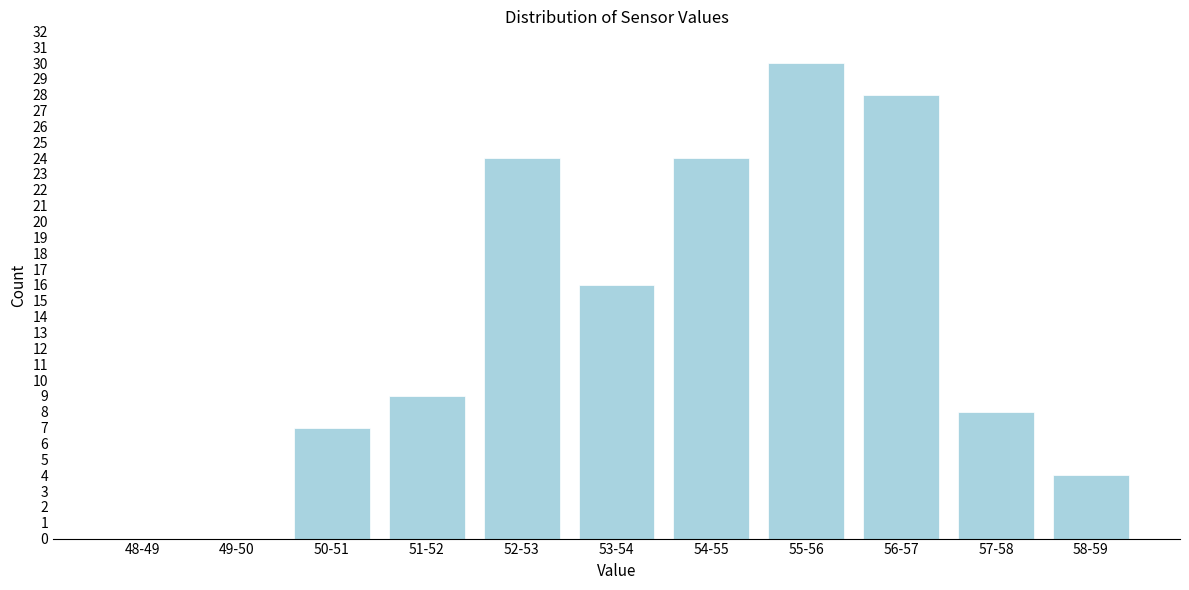

Reading left to right, extract all data points from this chart.

48-49=0	49-50=0	50-51=7	51-52=9	52-53=24	53-54=16	54-55=24	55-56=30	56-57=28	57-58=8	58-59=4